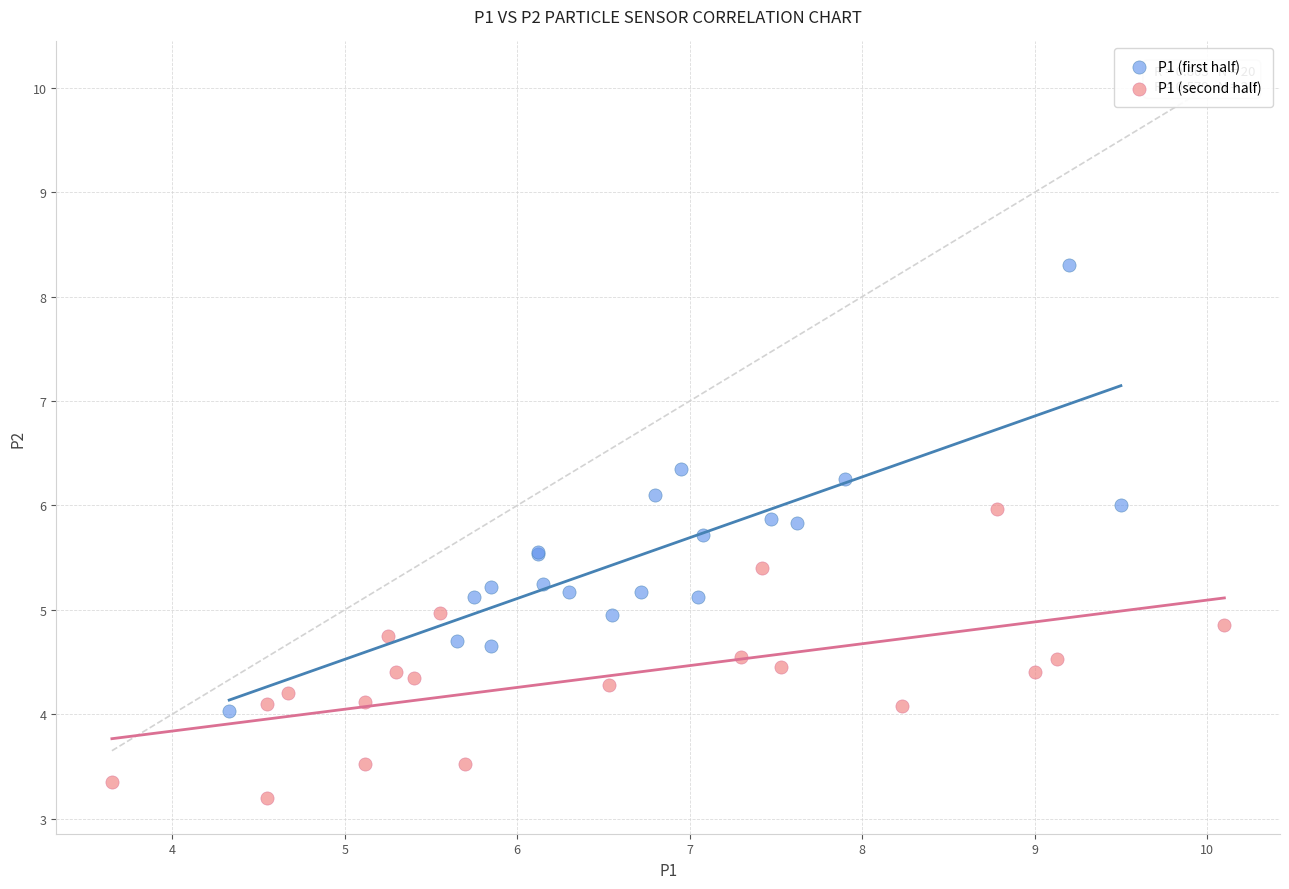

Which series reaches the maximum Y coordinate?

P1 (first half)